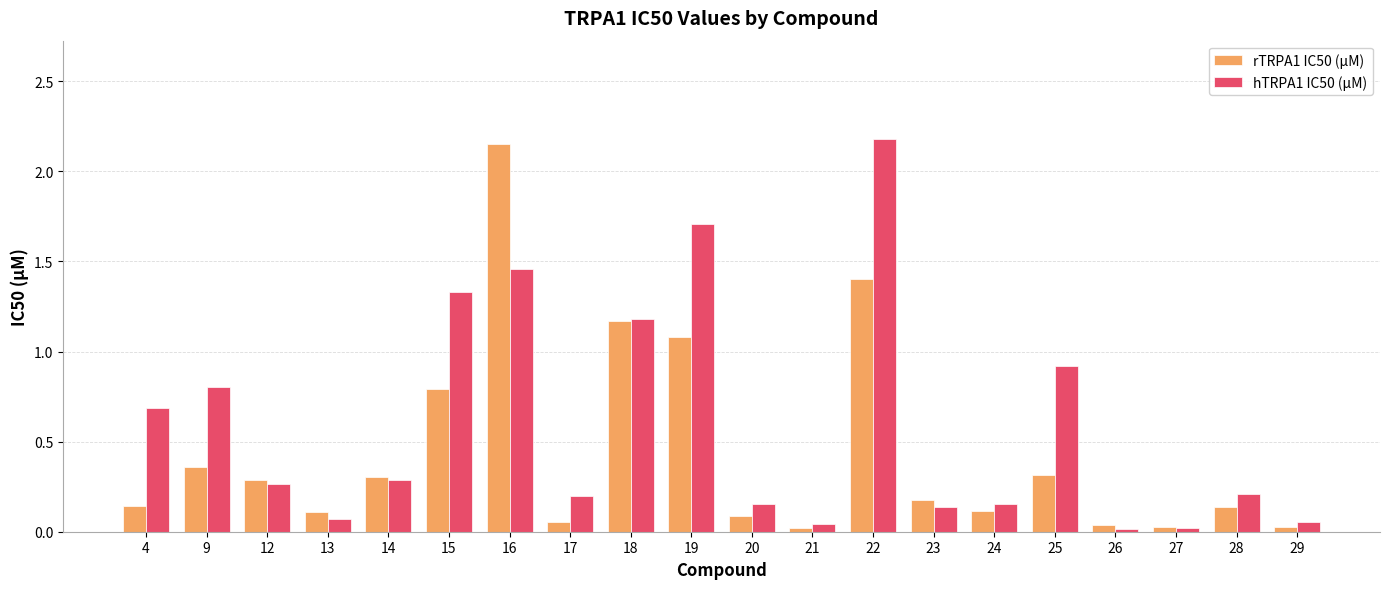

Is the value of rTRPA1 IC50 (µM) at 12 greater than the value of hTRPA1 IC50 (µM) at 23?

Yes